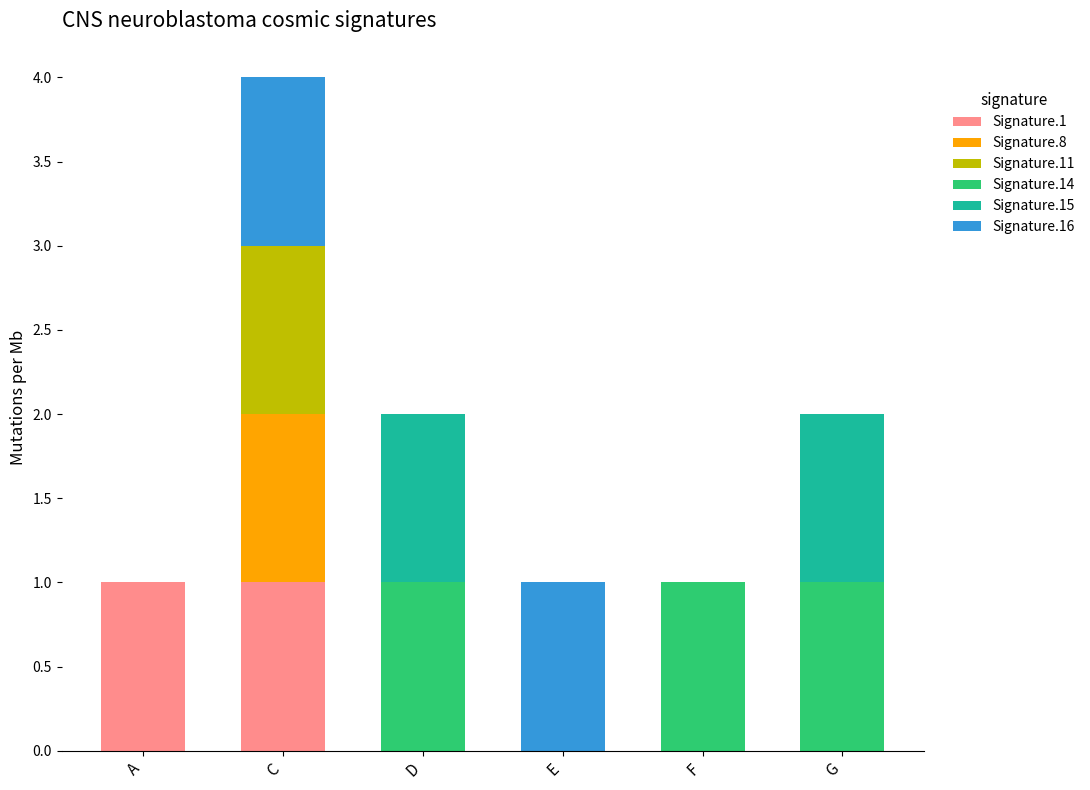

Is it true that Signature.1 equals 2 at A?

False